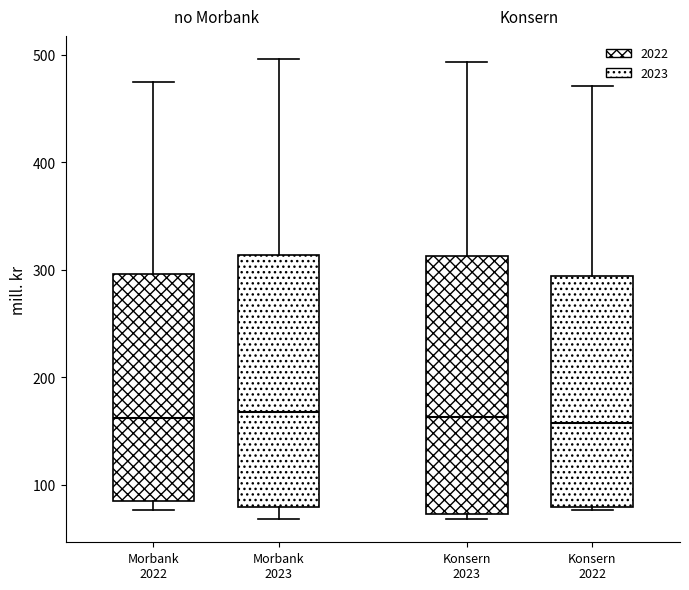

Reading left to right, read every box against the y-axis: the position of its median line, the range the box covers, and the ends of its whiskers. The values are not printed on the chart, so give them approximately, as read against the axis.

Morbank 2022: median 160, box 90 to 300, whiskers 80 to 480
Morbank 2023: median 170, box 80 to 310, whiskers 70 to 500
Konsern 2023: median 160, box 70 to 310, whiskers 70 (just below the box's lower edge) to 490
Konsern 2022: median 160, box 80 to 290, whiskers 80 to 470